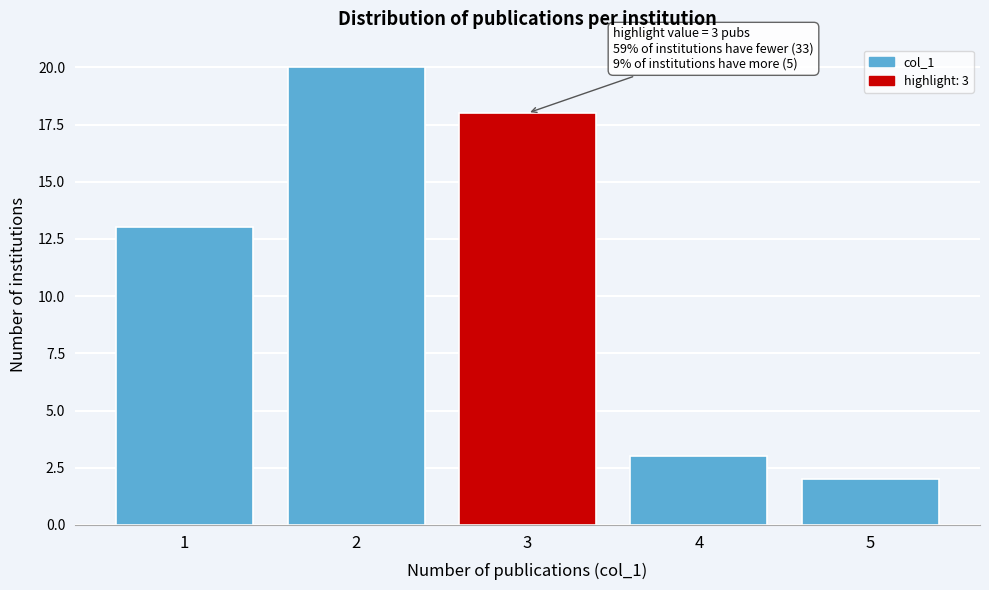

Reading left to right, extract all data points from this chart.

1=13	2=20	3=18	4=3	5=2